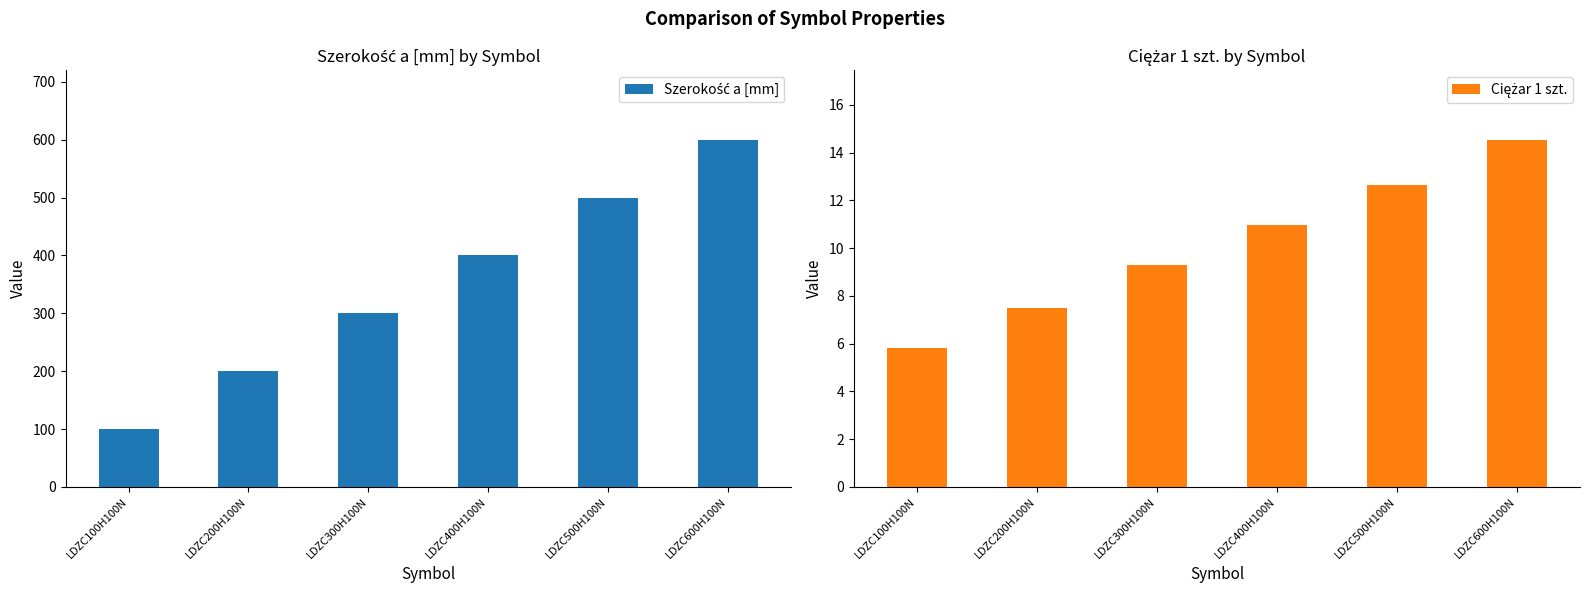

What is the total value across all series at LDZC600H100N?

614.5